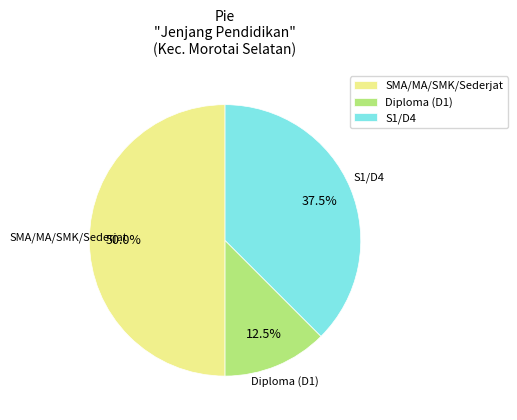

The Diploma (D1) slice represents 6% of the pie. True or false?

False